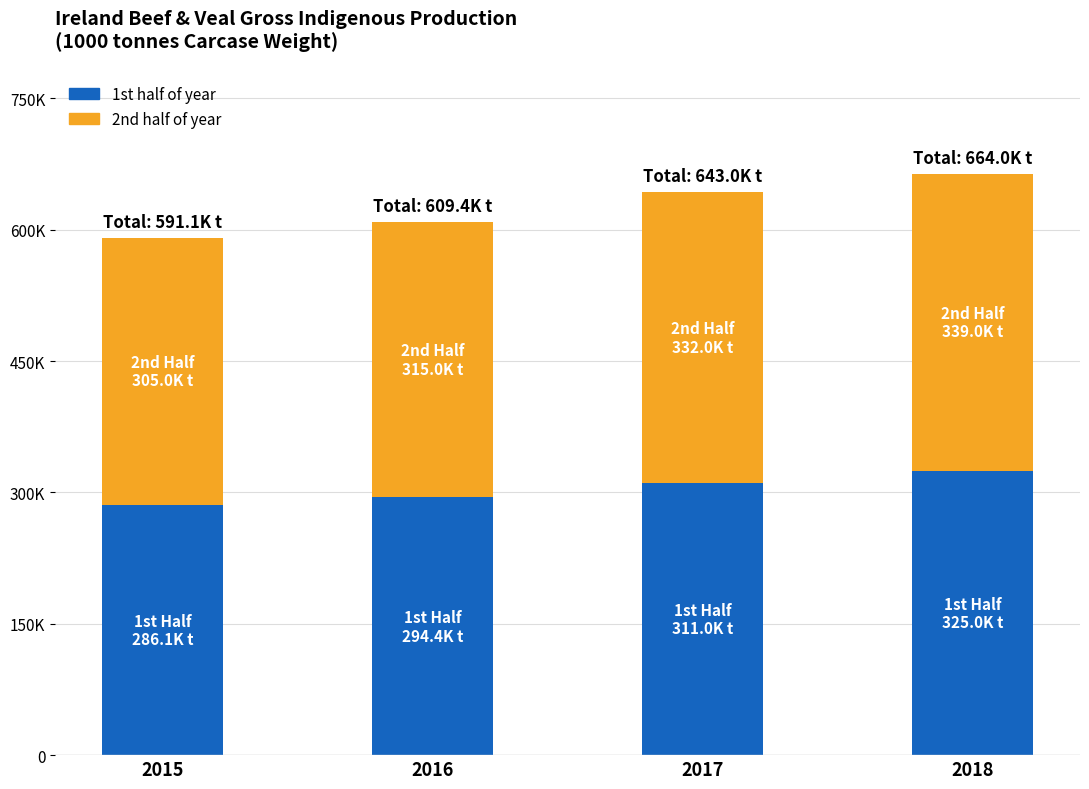

Between 2016 and 2018, which is larger?

2018